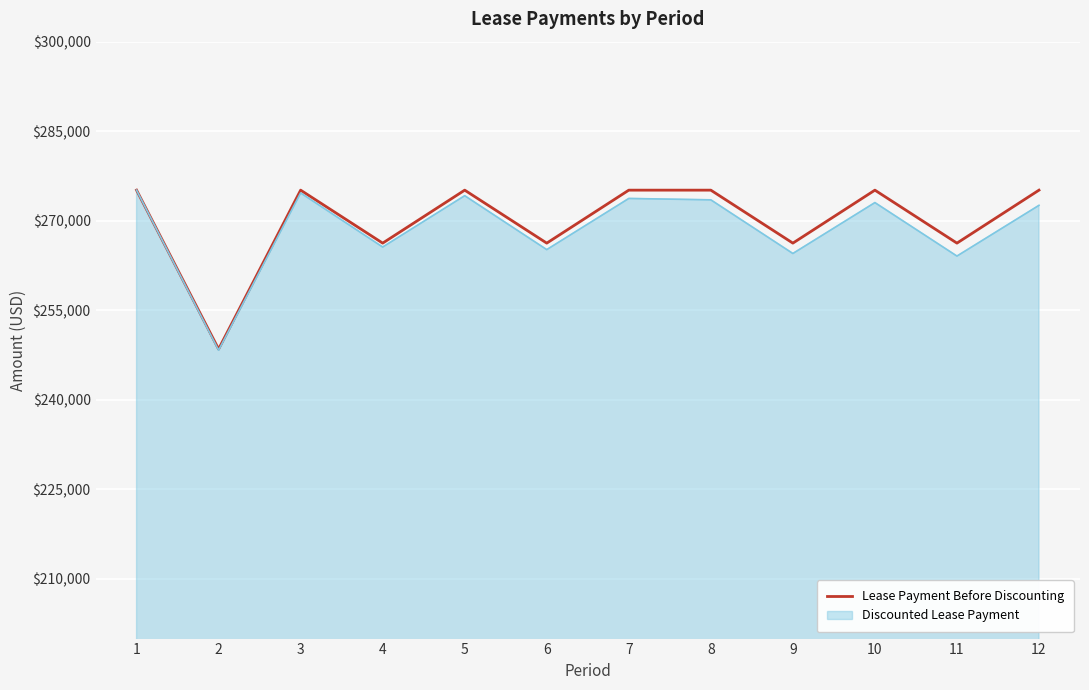

How many lines are shown in the chart?

2